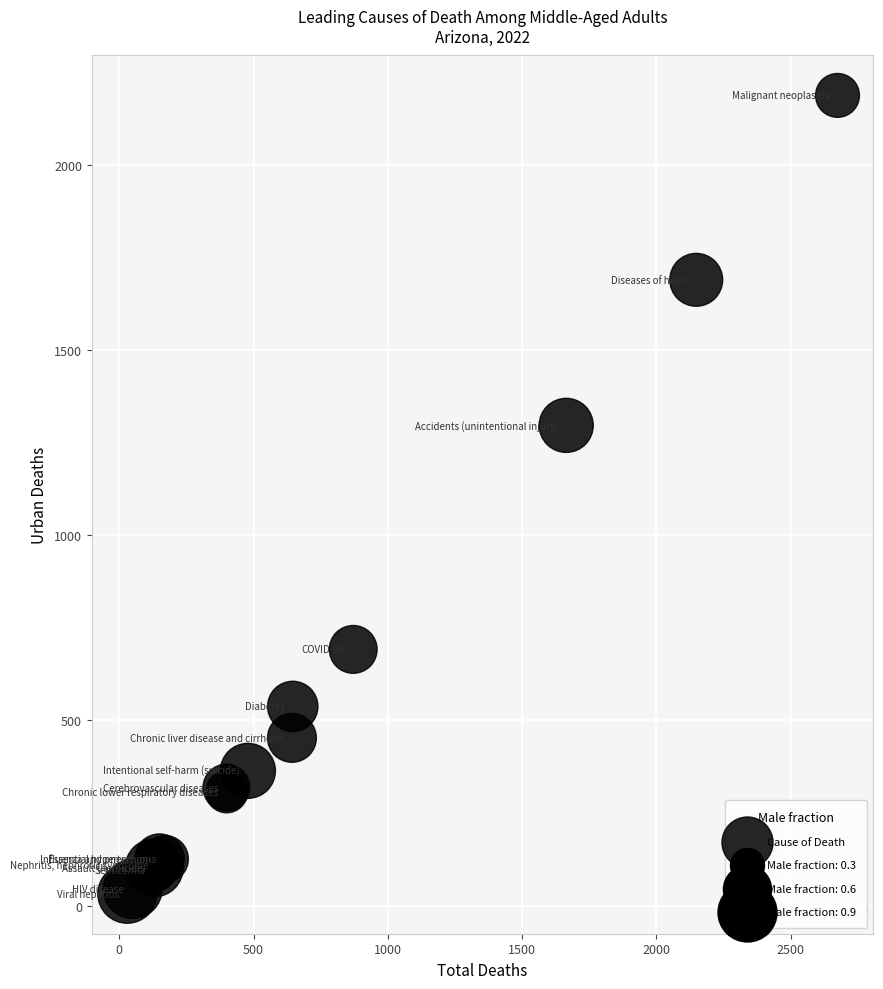

What Y value in the scatter plot is closest to 1110?

1297